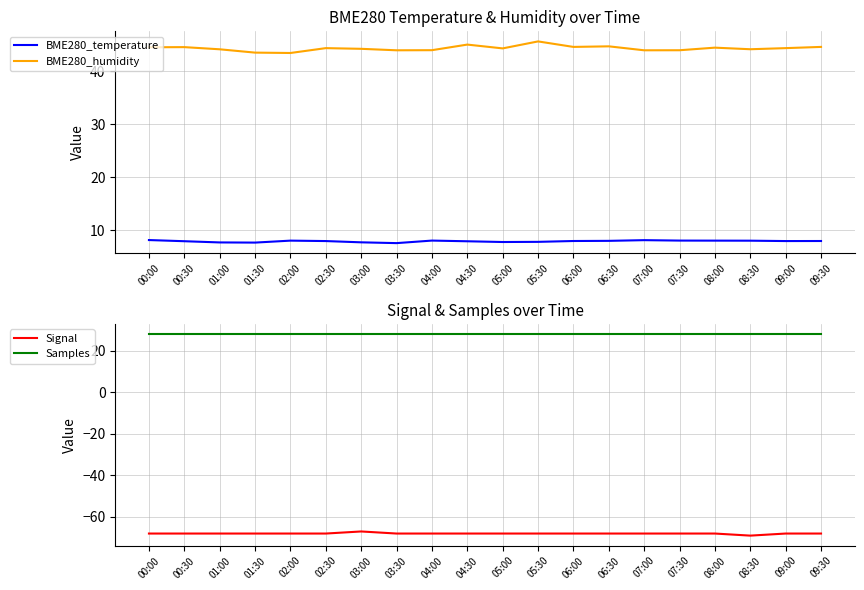

The Signal series shows -68.0 at 07:00. True or false?

True